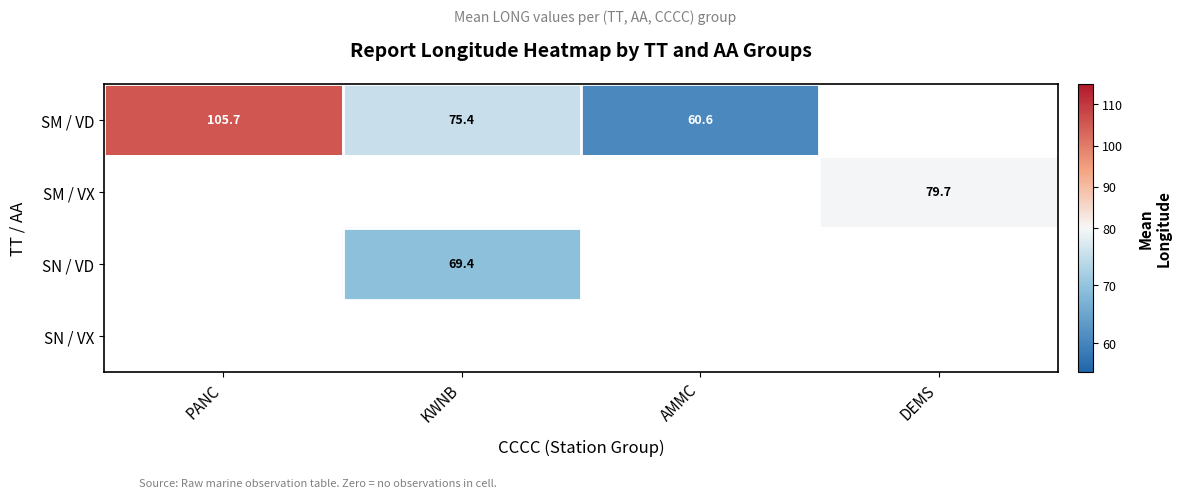

Is the value of SM / VD at PANC greater than the value of SN / VD at KWNB?

Yes